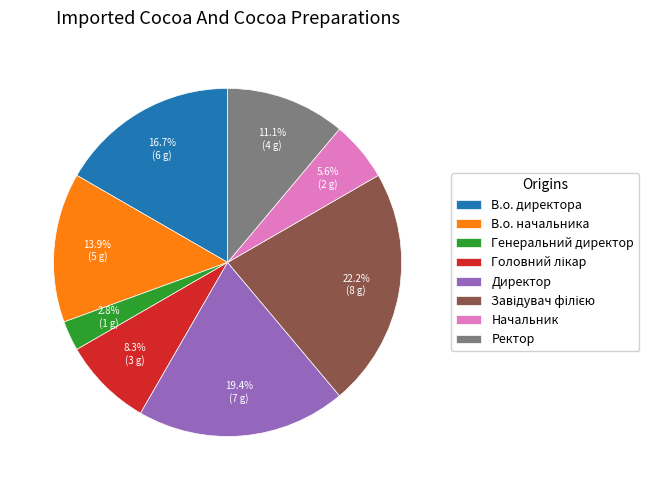

To the nearest percent, what percentage of the pie is Генеральний директор?

3%